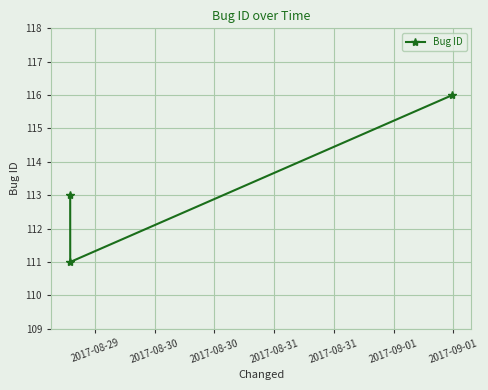

What is the value of the 1st point from the left?

113